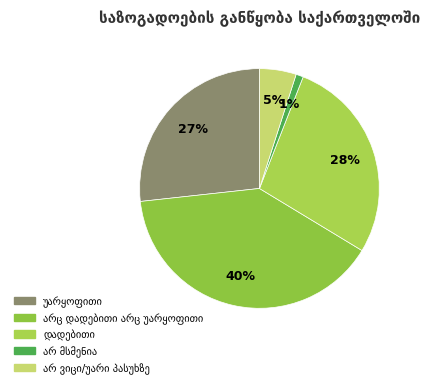

Between არც დადებითი არც უარყოფითი and არ ვიცი/უარი პასუხზე, which is larger?

არც დადებითი არც უარყოფითი